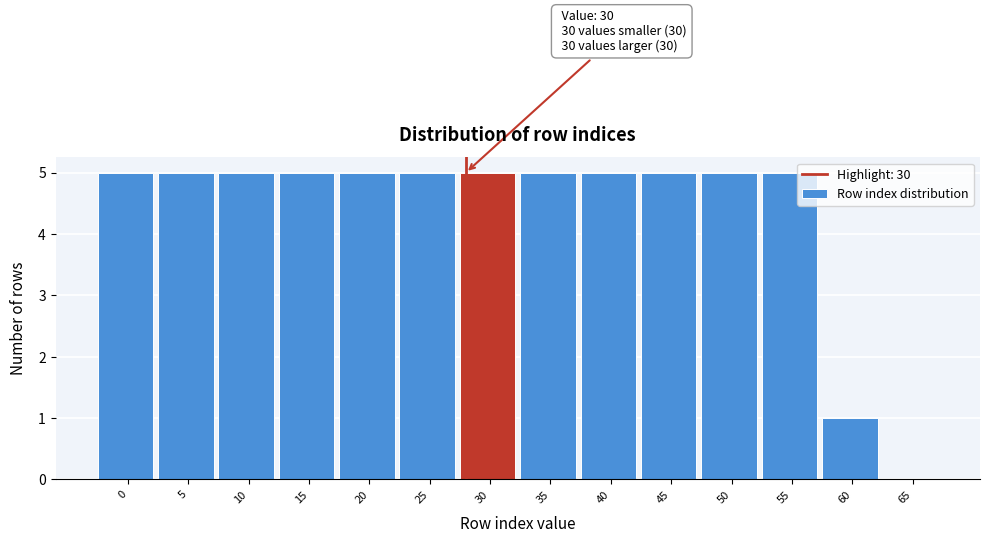

Reading left to right, what are all the values shown in this chart?

0=5	5=5	10=5	15=5	20=5	25=5	30=5	35=5	40=5	45=5	50=5	55=5	60=1	65=0